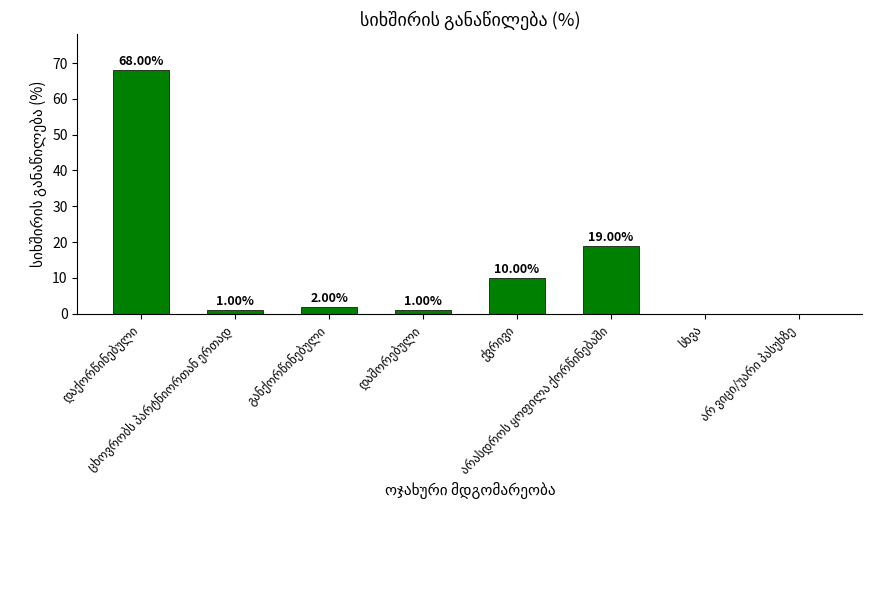

Reading left to right, transcribe all the data shown in this chart.

68	1	2	1	10	19	0	0